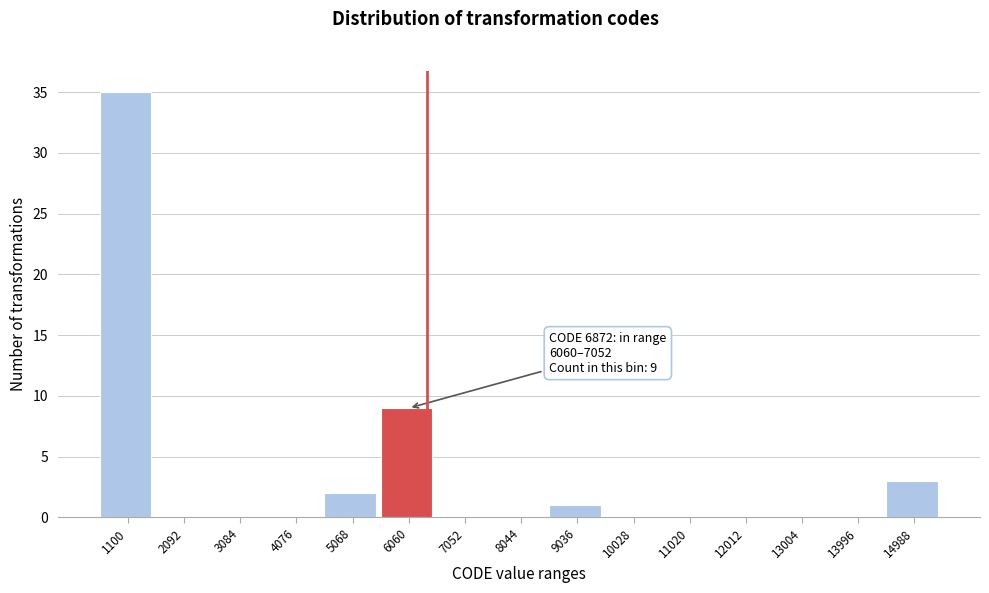

Reading right to left, what are all the values shown in this chart?

14988=3	13996=0	13004=0	12012=0	11020=0	10028=0	9036=1	8044=0	7052=0	6060=9	5068=2	4076=0	3084=0	2092=0	1100=35